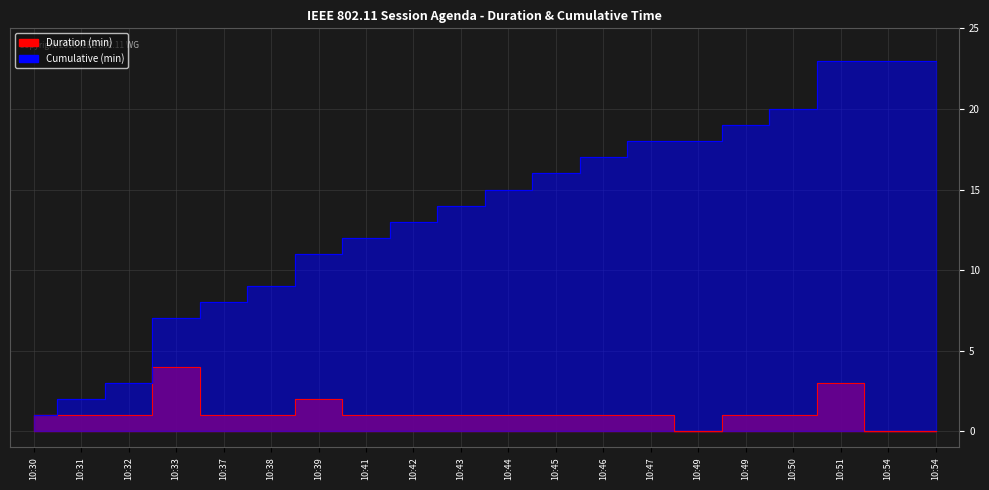

True or false: Cumulative has more than 2 interior local peaks.

False